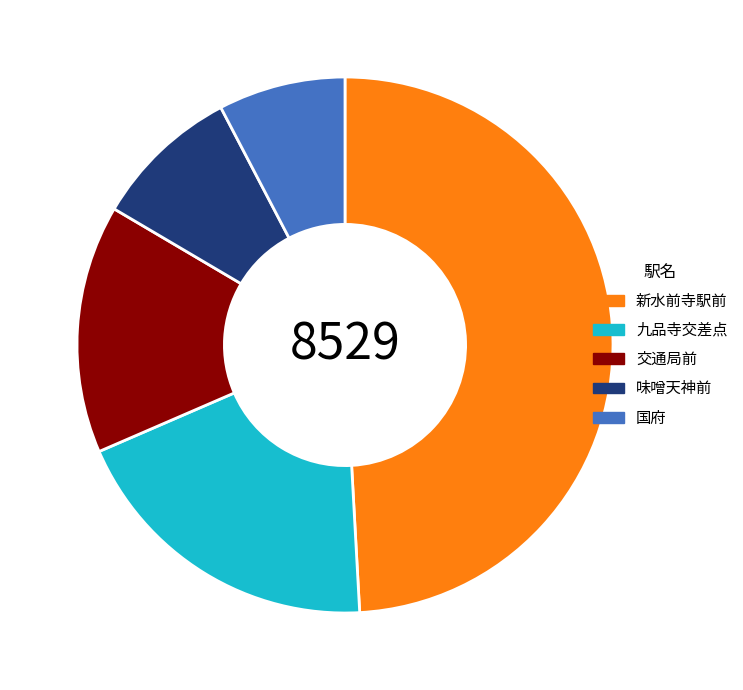

How many slices are in this pie chart?

5